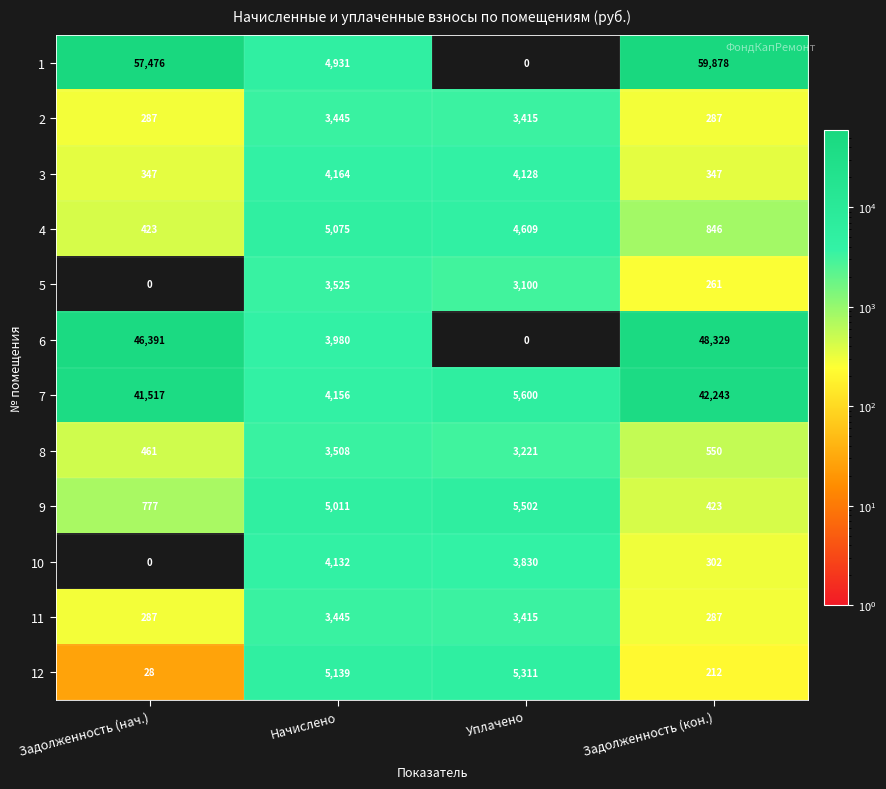

What is the approximate value of 2 at Начислено?

3445